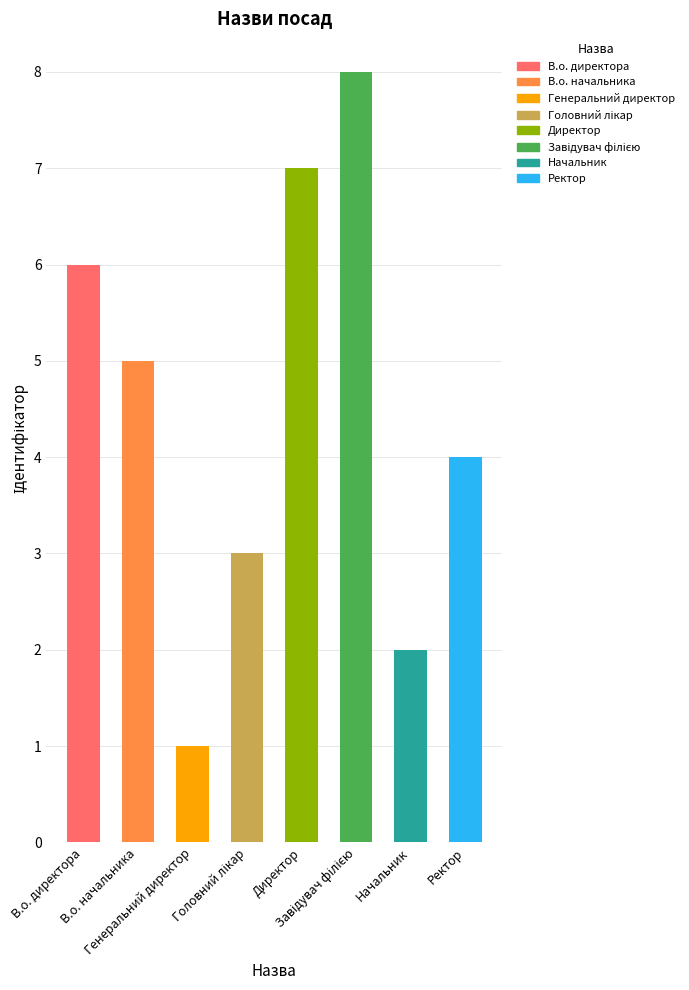

At which label is the value closest to 4?

Ректор